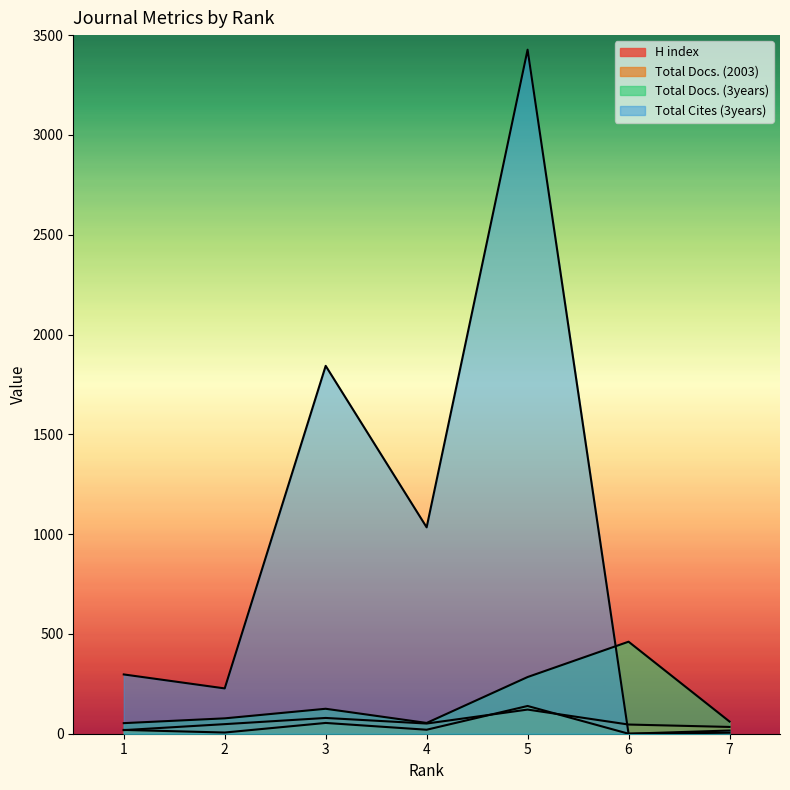

Is it true that Total Cites (3years) equals 297 at 1?

True